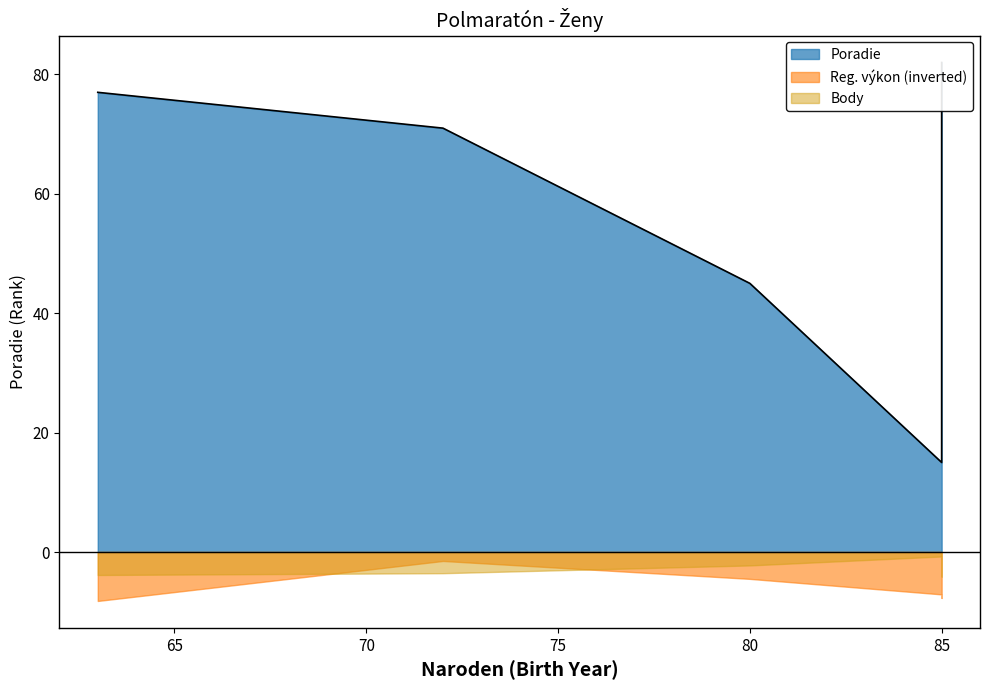

How many values are below 71?

2